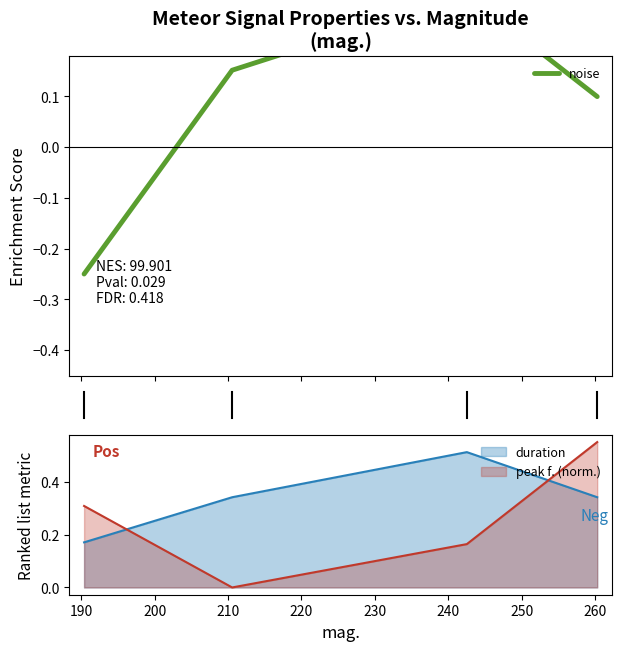

True or false: peak f. (norm.) and duration cross at least once.

True